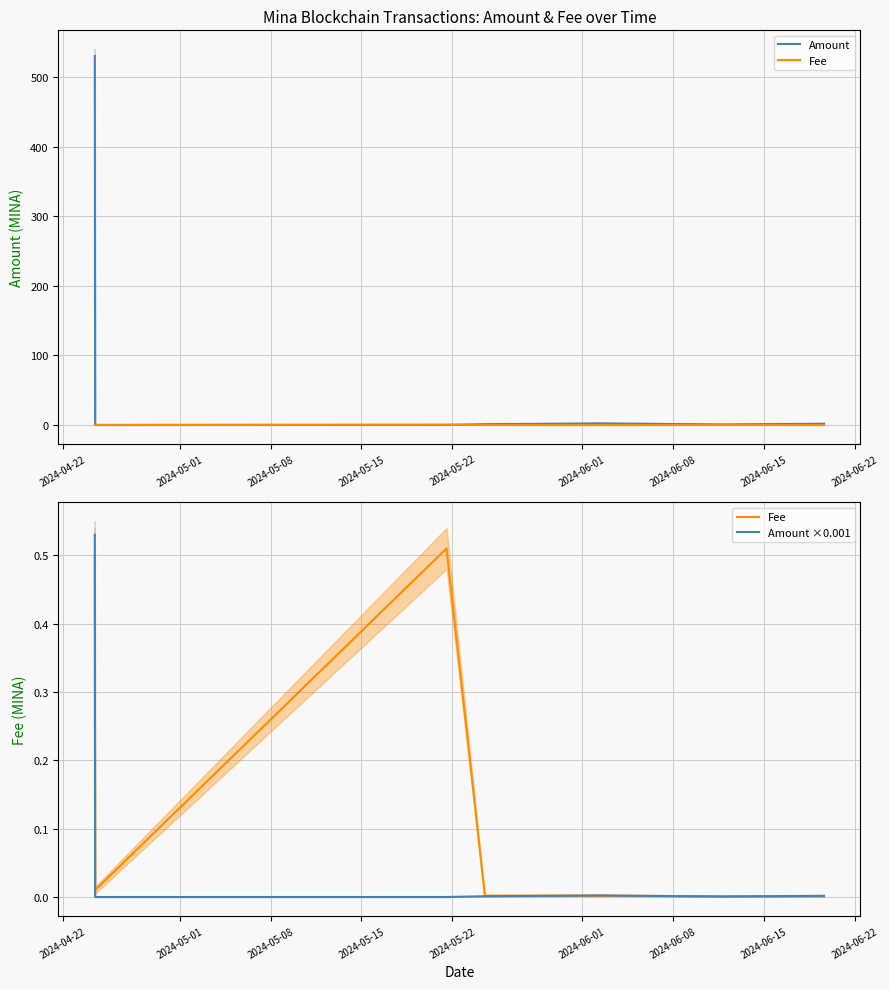

What is the greatest value displayed?

530.1